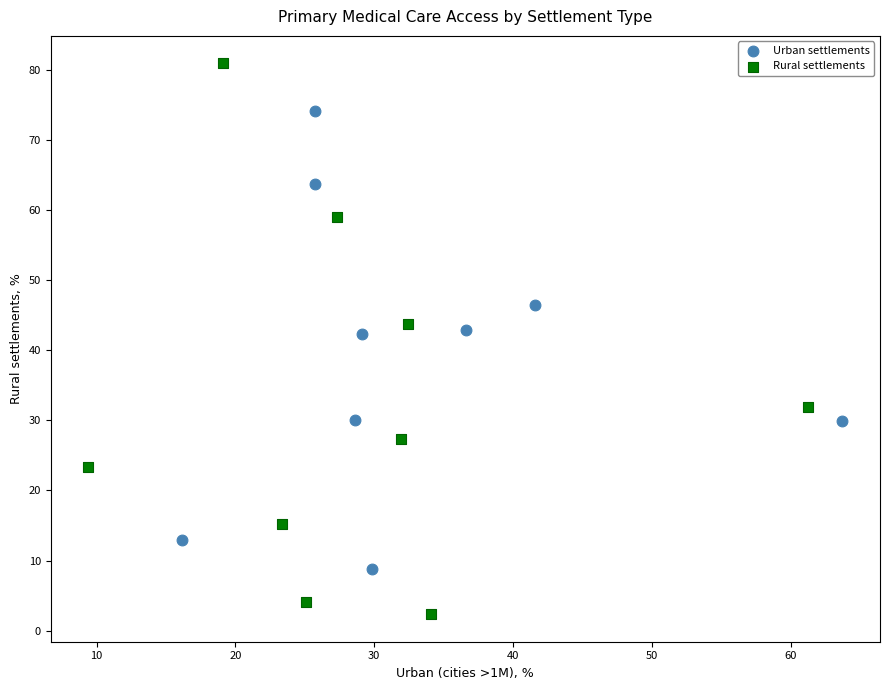

Which series reaches the minimum Y coordinate?

Rural settlements